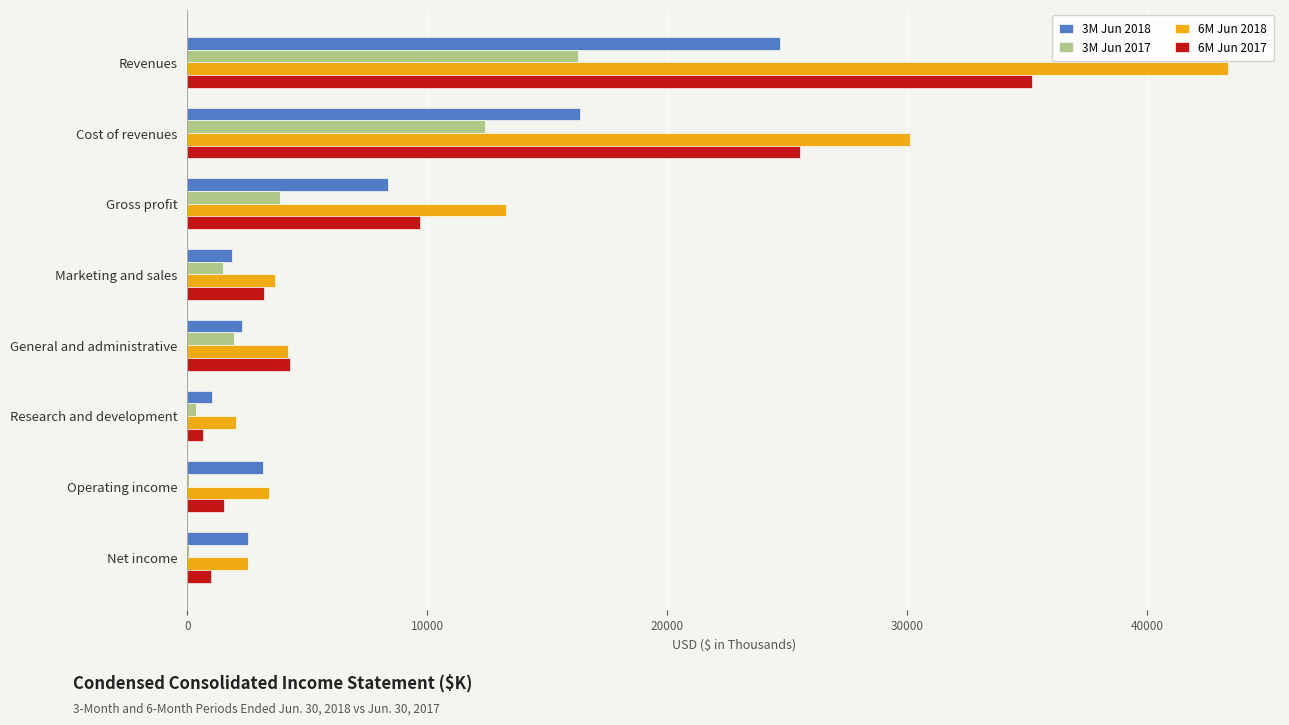

Which series has the largest range (max minus min)?

6M Jun 2018